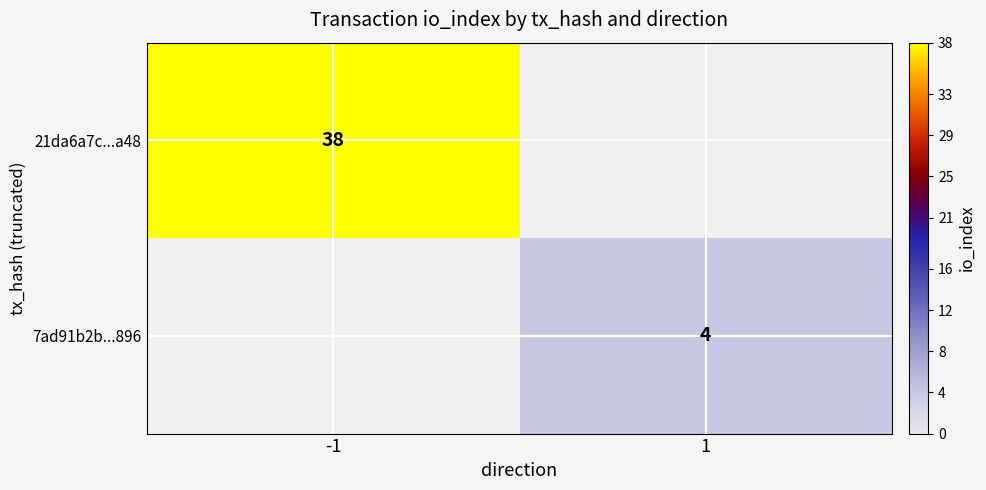

The value of 21da6a7c...a48 at -1 is 67. True or false?

False